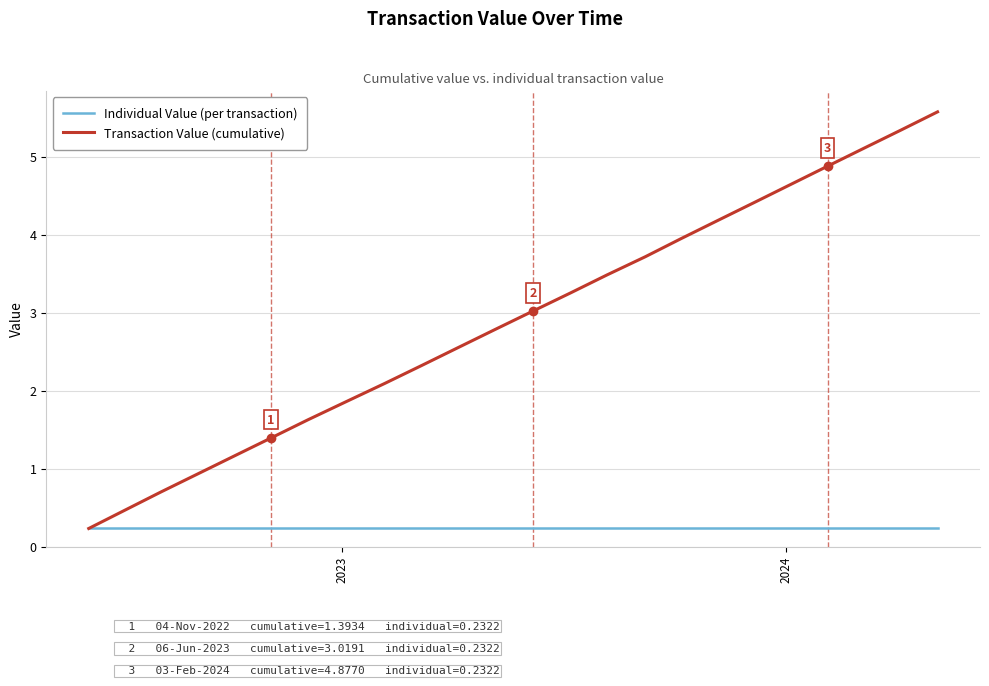

List the series in order of their peak value, highest first.

Transaction Value (cumulative), Individual Value (per transaction)